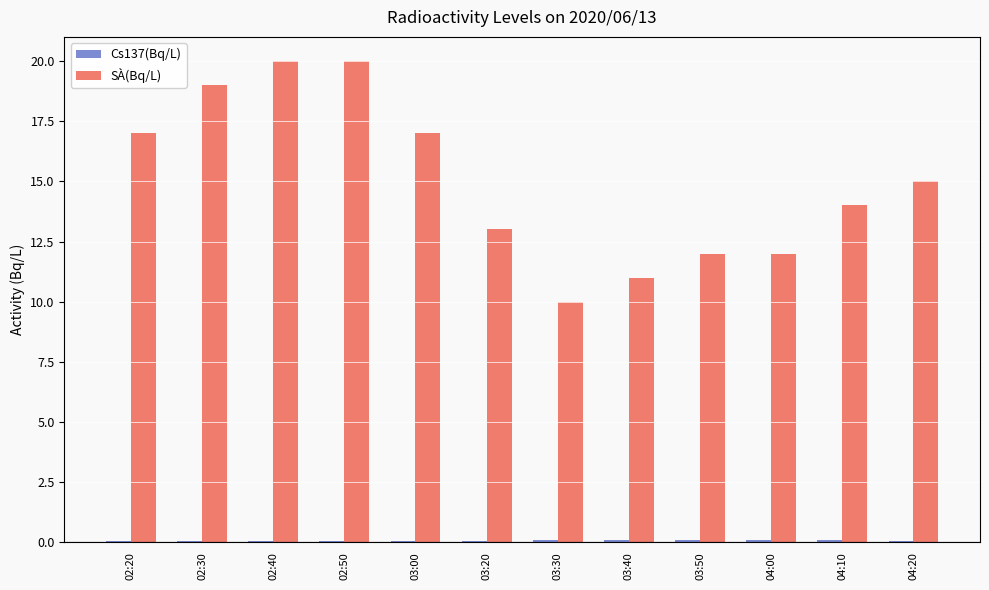

What is the maximum value shown in the chart?

20.0